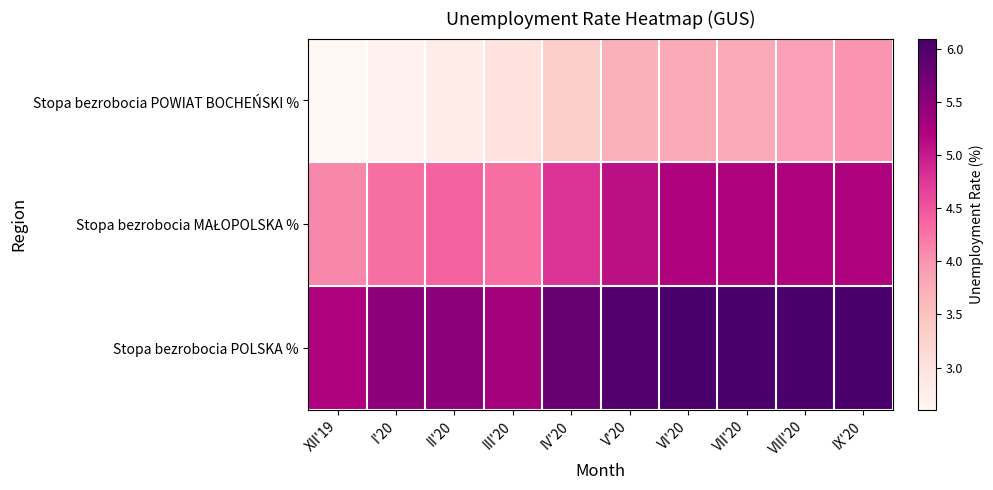

What is the maximum value shown in the chart?

6.1